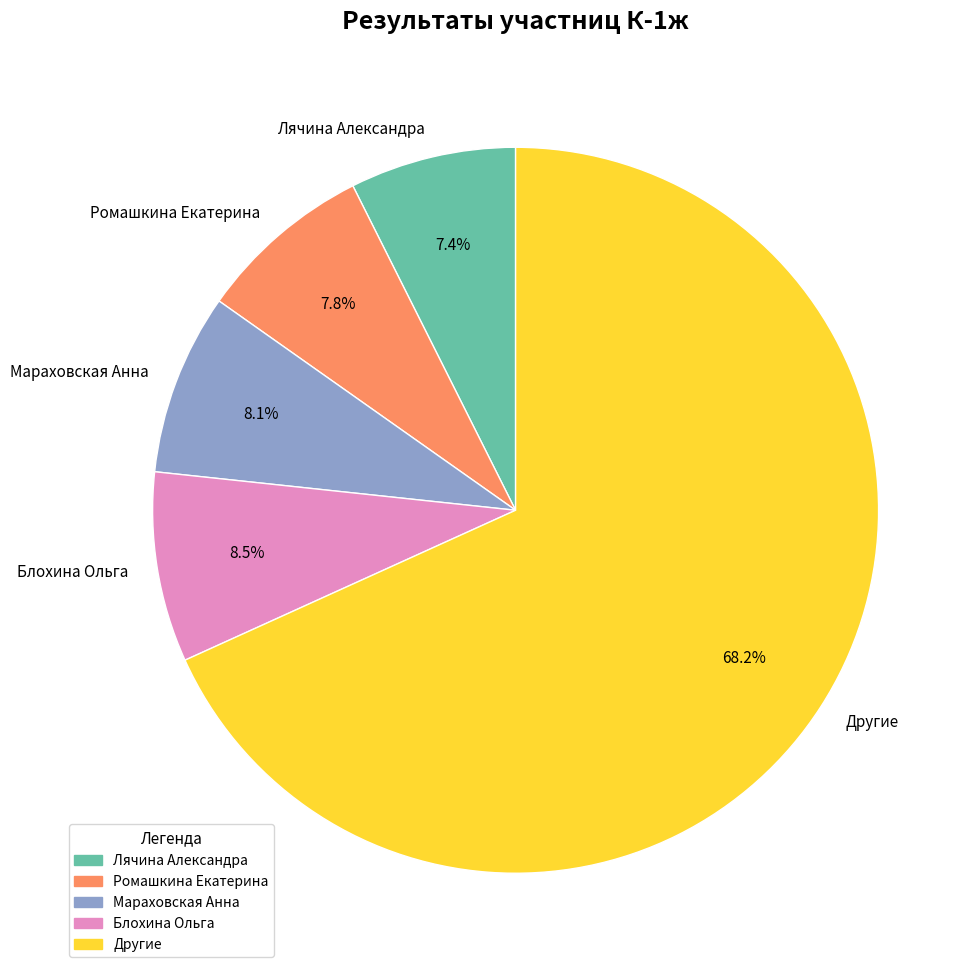

Does Лячина Александра represent more than half of the total?

No